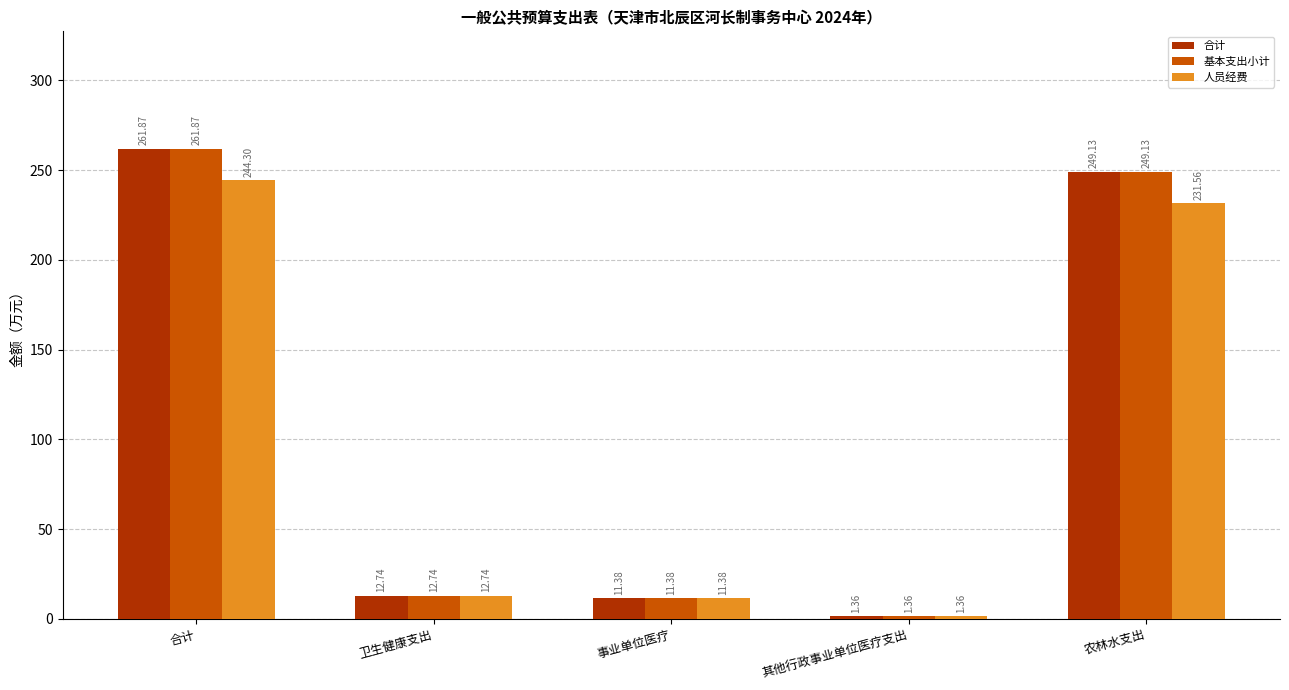

Is it true that 基本支出小计 equals 249.1 at 农林水支出?

True